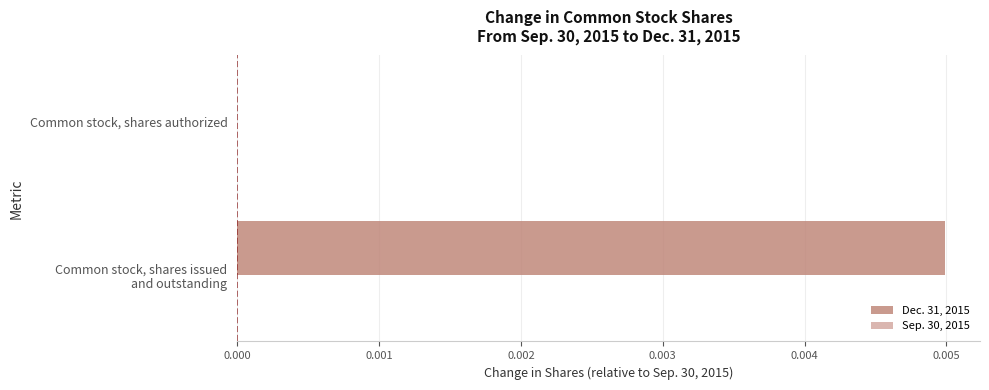

The value at Common stock, shares authorized is 0.0. True or false?

True